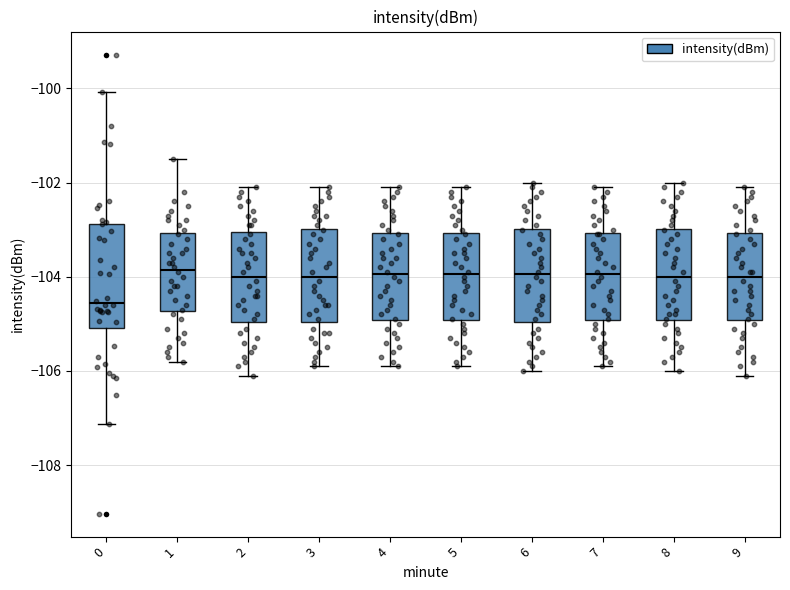

Which box is the tallest, from its lower edge to its upper edge?

0